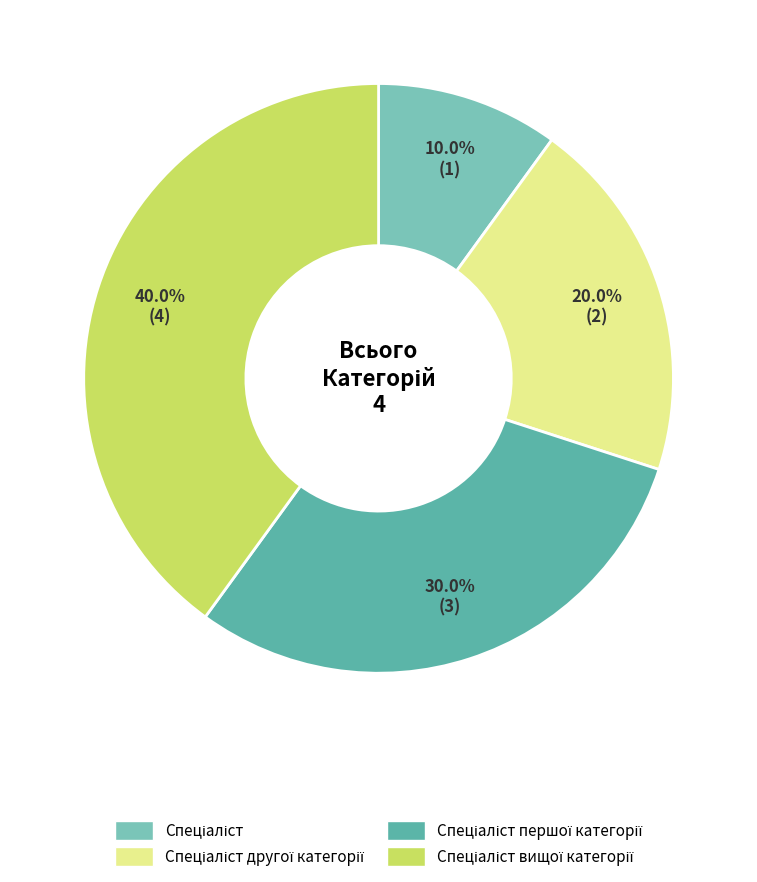

Which slice is the largest?

Спеціаліст вищої категорії